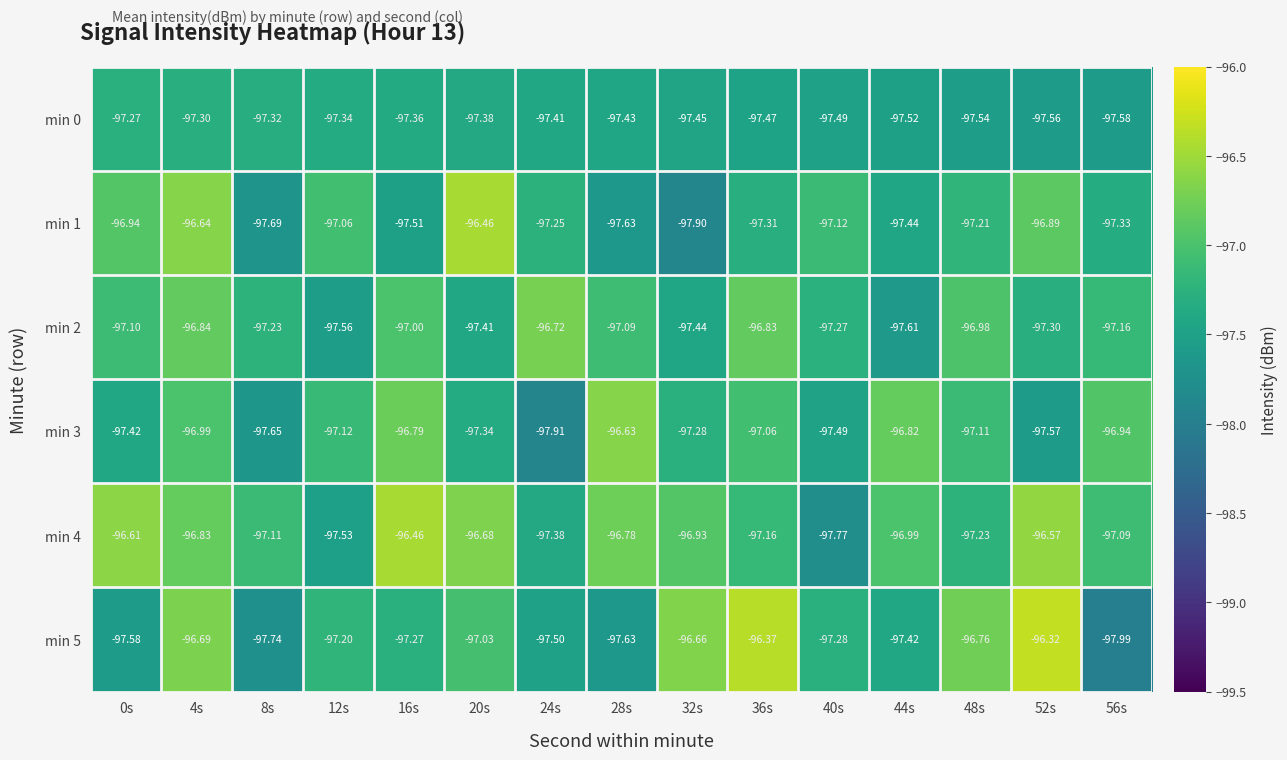

Is the value of min 4 at 32s greater than the value of min 2 at 36s?

No